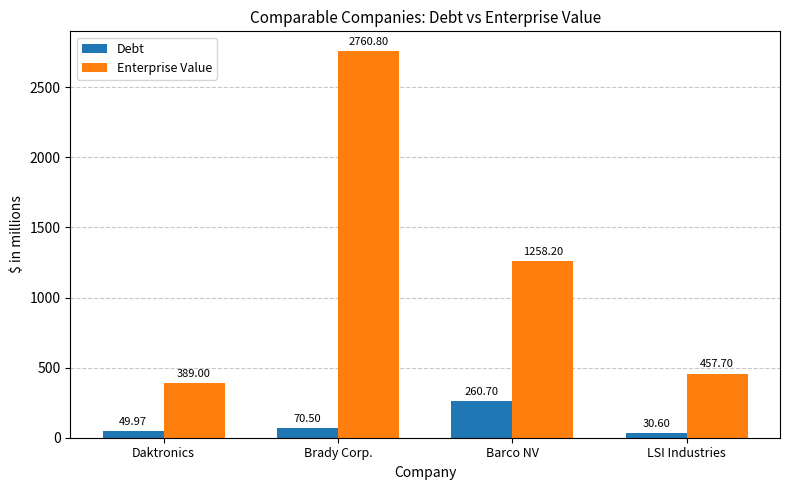

What is the label of the 1st bar from the left?

Daktronics